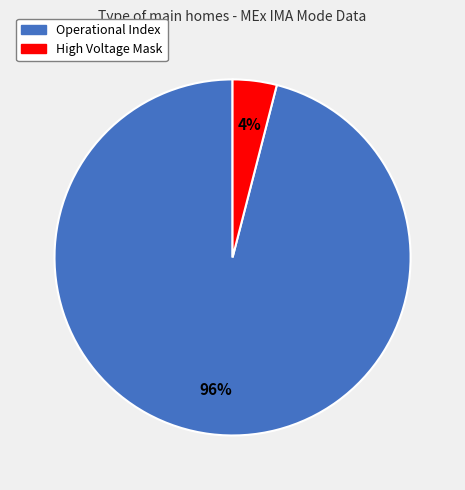

To the nearest percent, what is the average slice percentage?

50%